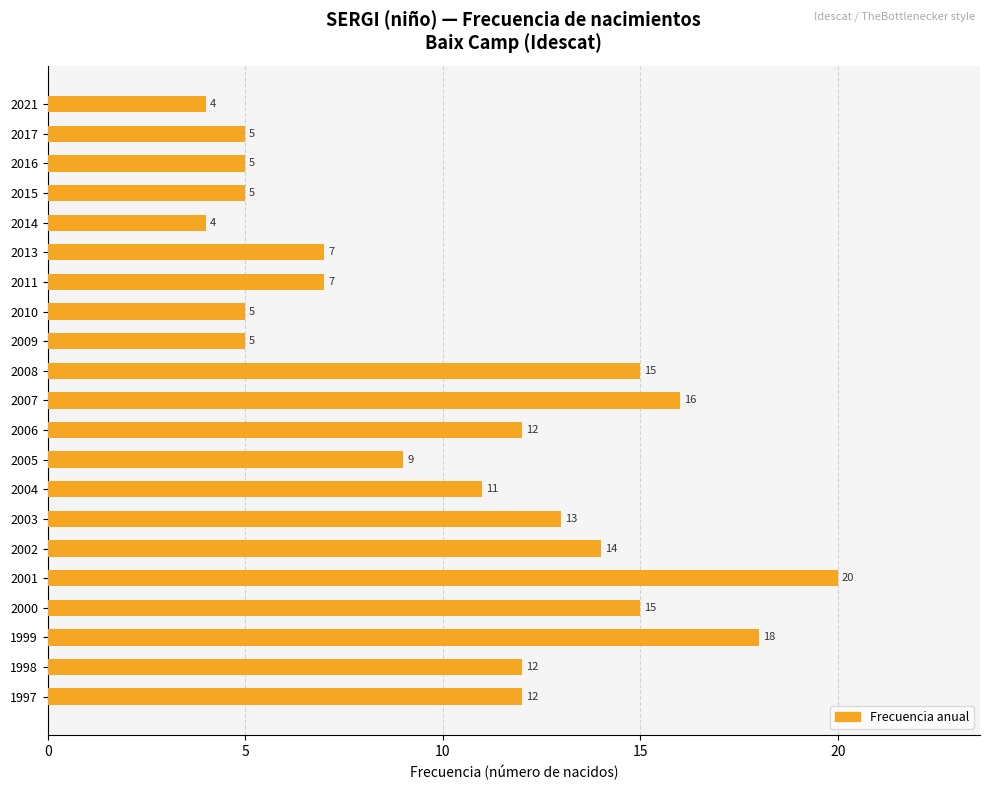

Reading top to bottom, what are all the values shown in this chart?

4	5	5	5	4	7	7	5	5	15	16	12	9	11	13	14	20	15	18	12	12